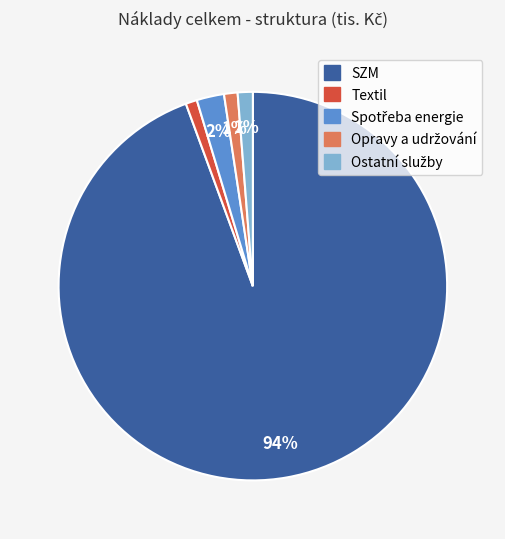

What percentage is the Textil slice, to the nearest percent?

1%